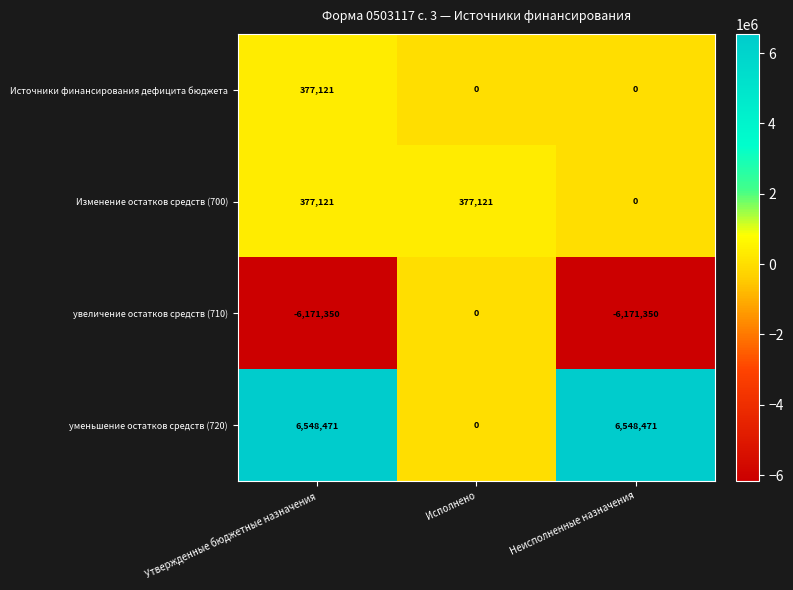

The увеличение остатков средств (710) series shows 0 at Исполнено. True or false?

True